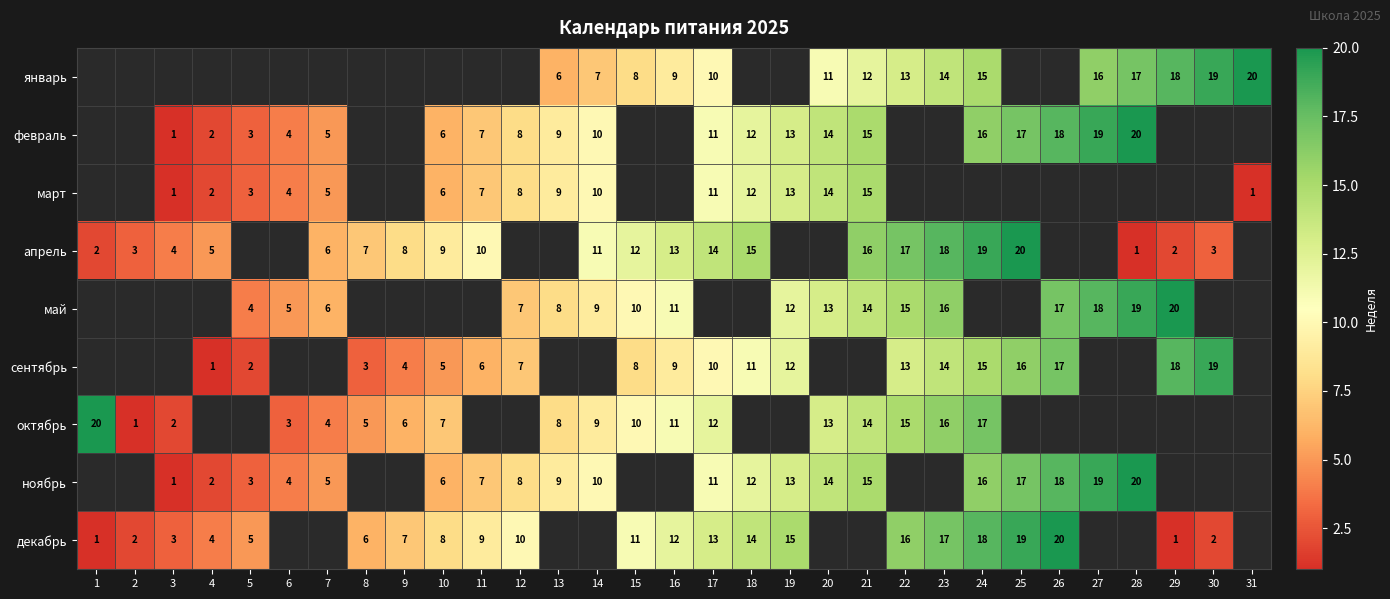

The январь series shows 4 at 14. True or false?

False